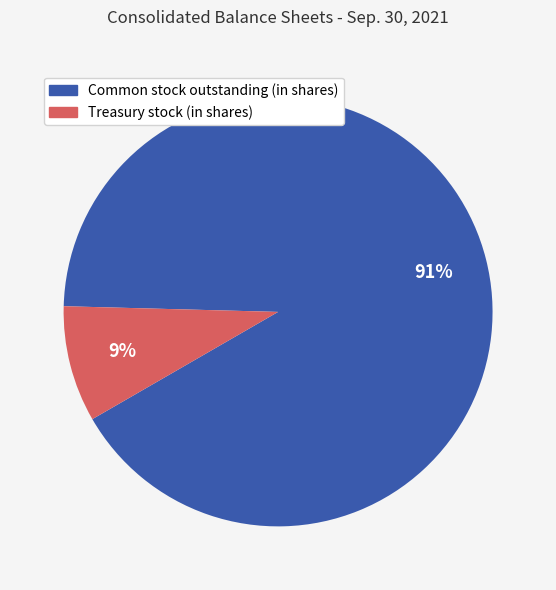

What is the majority slice?

Common stock outstanding (in shares)